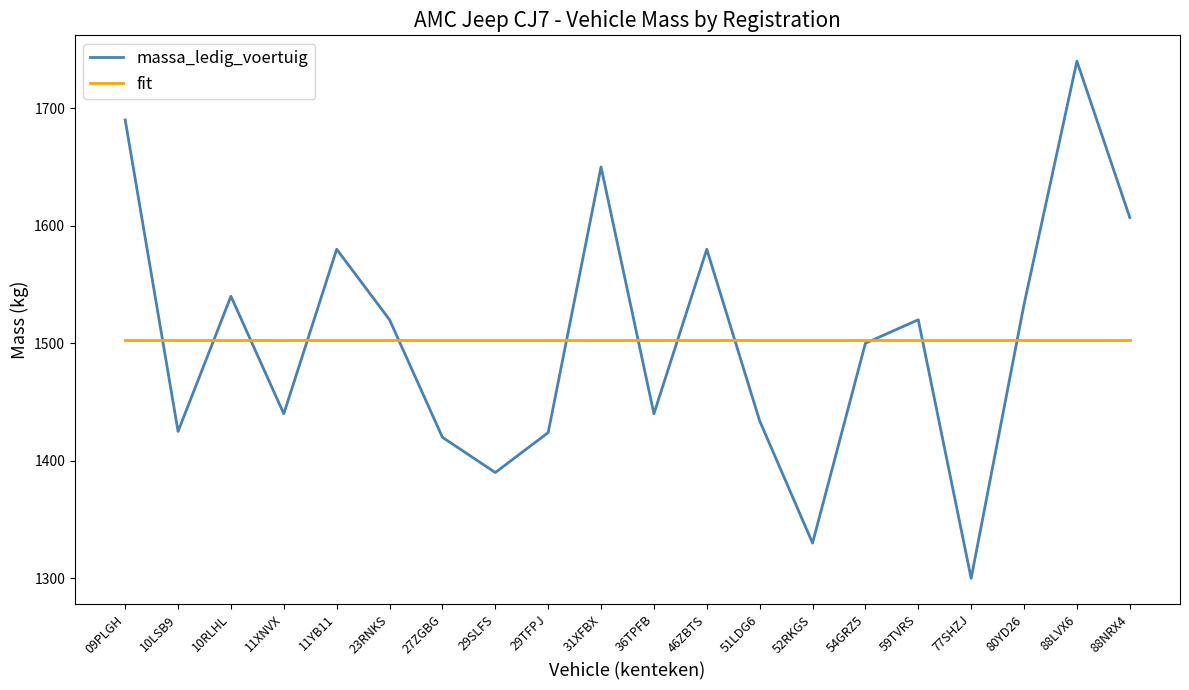

Which label corresponds to the largest value in the chart?

88LVX6